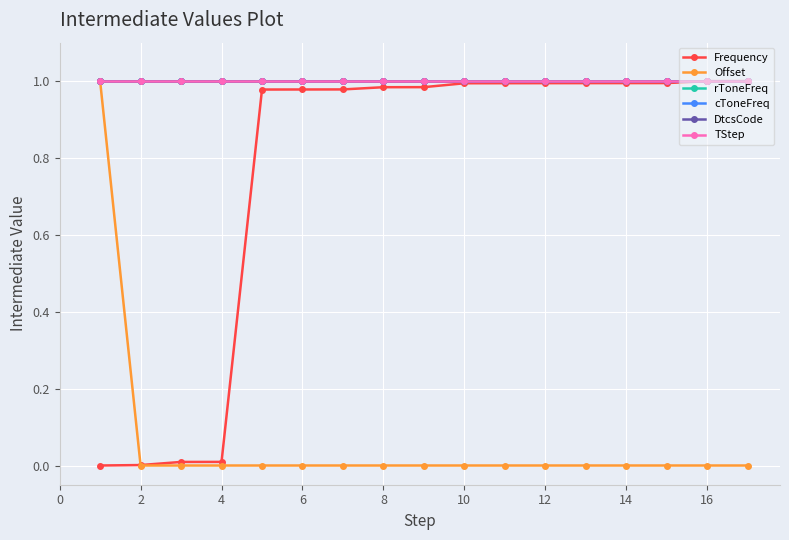

Is this an area chart (filled region under the line)?

No